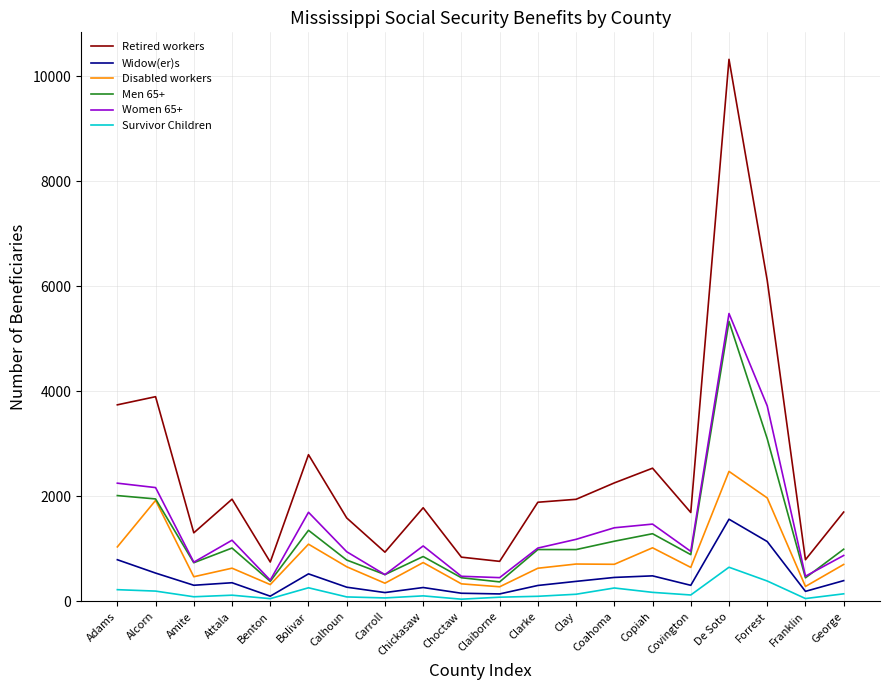

At which category is the sum across all series the highest?

De Soto